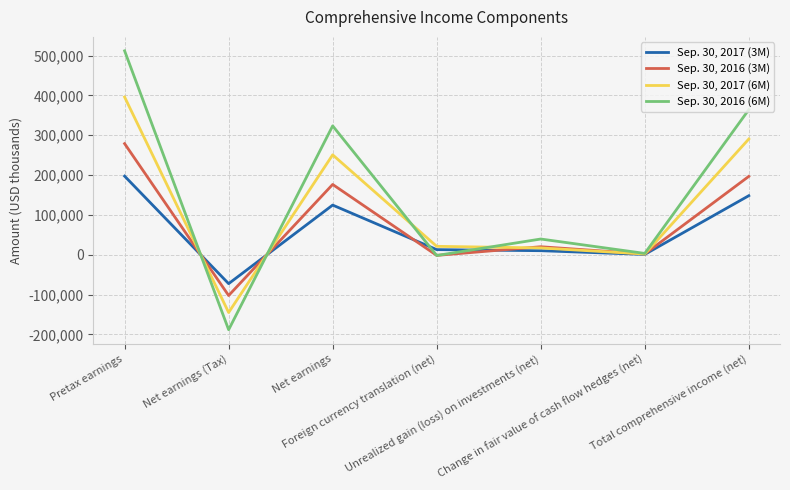

What are all the series names shown in the legend?

Sep. 30, 2017 (3M), Sep. 30, 2016 (3M), Sep. 30, 2017 (6M), Sep. 30, 2016 (6M)